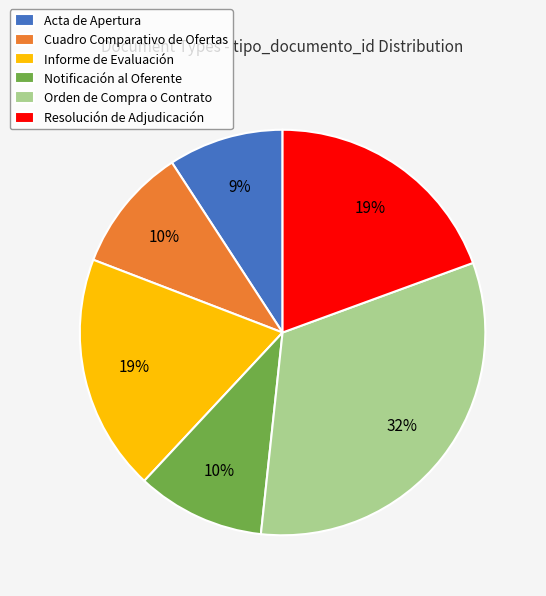

Is the sum of Resolución de Adjudicación and Orden de Compra o Contrato greater than half?

Yes